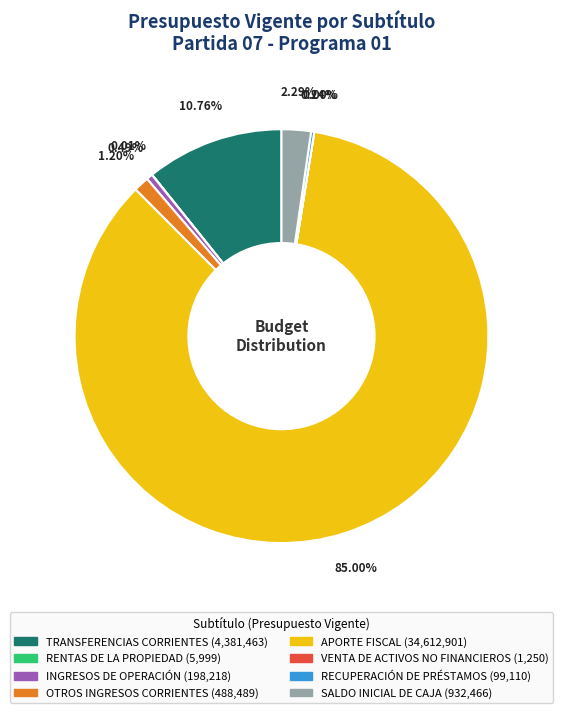

What is the largest slice in the pie chart?

APORTE FISCAL